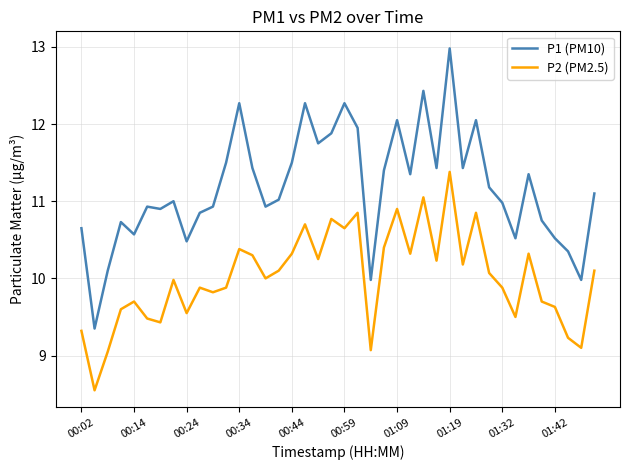

At how many categories does at least one series exceed 8?

40